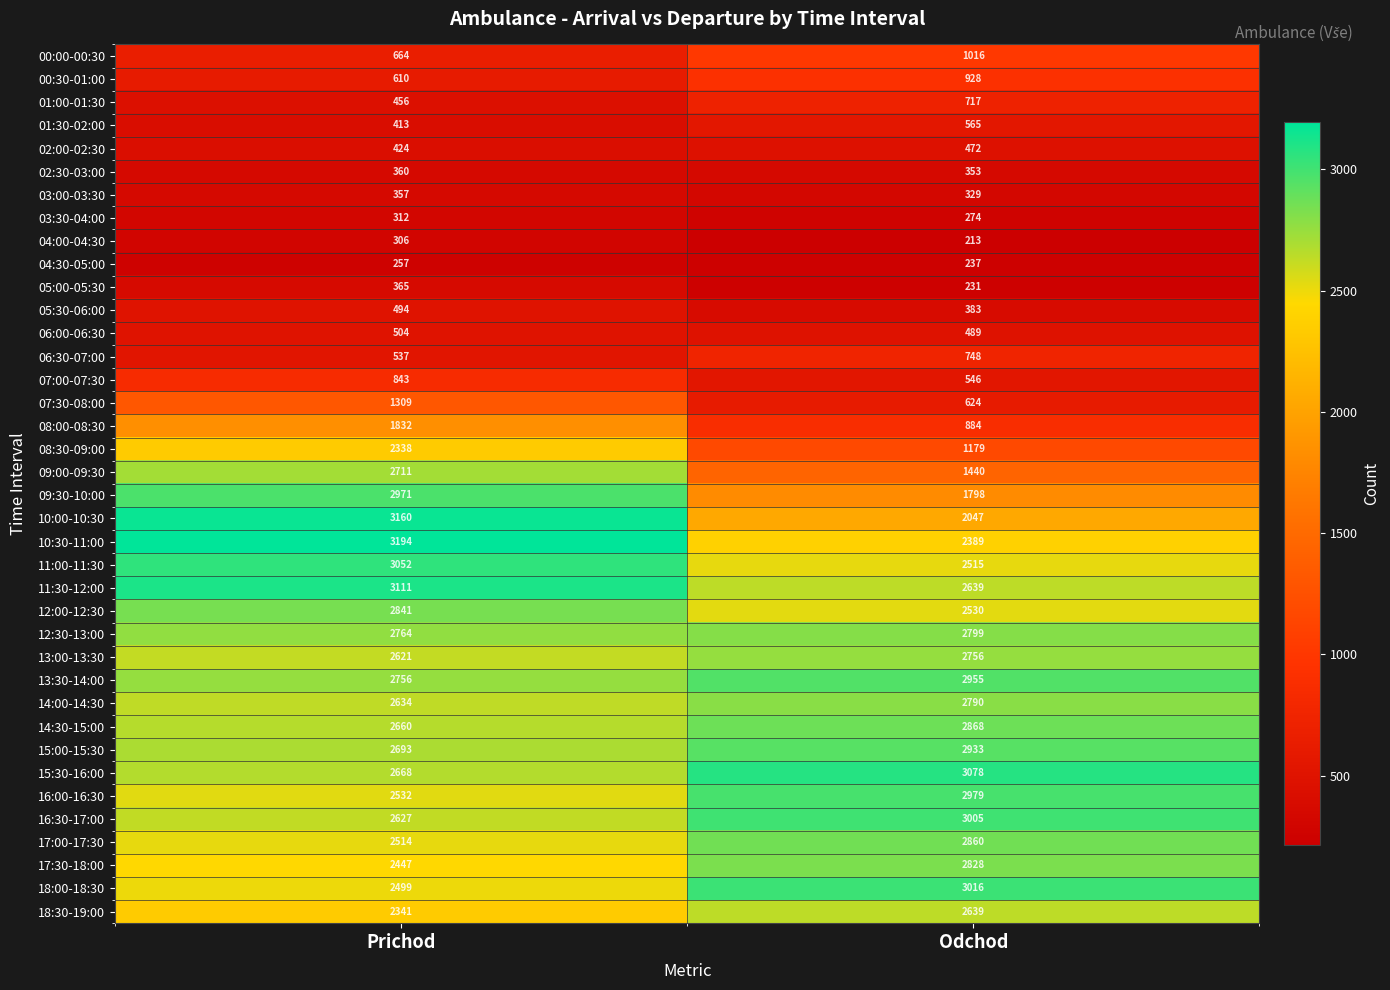

Which series has the widest spread of values?

09:00-09:30